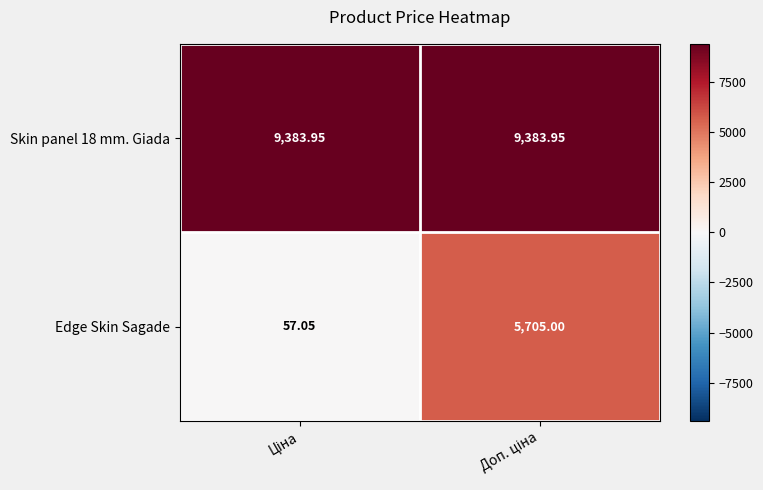

Which series has the widest spread of values?

Edge Skin Sagade